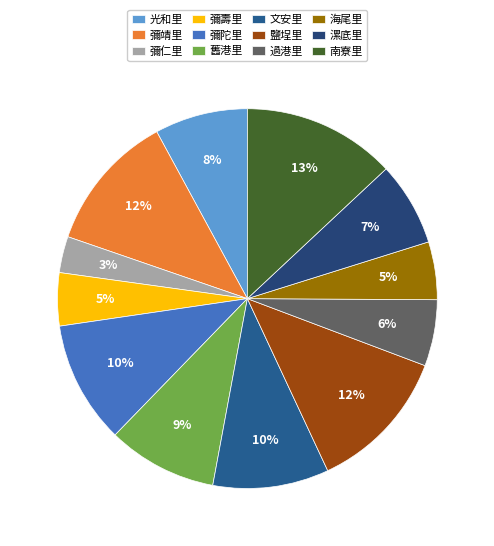

How much of the chart is everything except 過港里?

94.4%